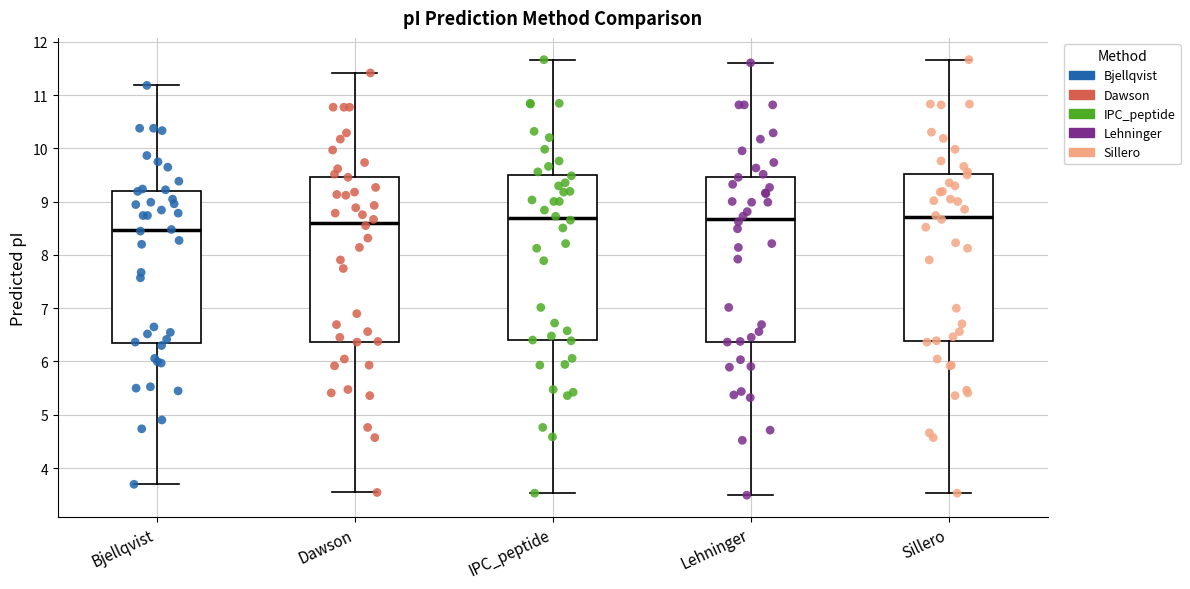

Reading left to right, read every box against the y-axis: the position of its median line, the range the box covers, and the ends of its whiskers. The values are not printed on the chart, so give them approximately, as read against the axis.

Bjellqvist: median 8.5, box 6.3 to 9.2, whiskers 3.7 to 11.2
Dawson: median 8.6, box 6.4 to 9.5, whiskers 3.5 to 11.4
IPC_peptide: median 8.7, box 6.4 to 9.5, whiskers 3.5 to 11.7
Lehninger: median 8.7, box 6.4 to 9.5, whiskers 3.5 to 11.6
Sillero: median 8.7, box 6.4 to 9.5, whiskers 3.5 to 11.7